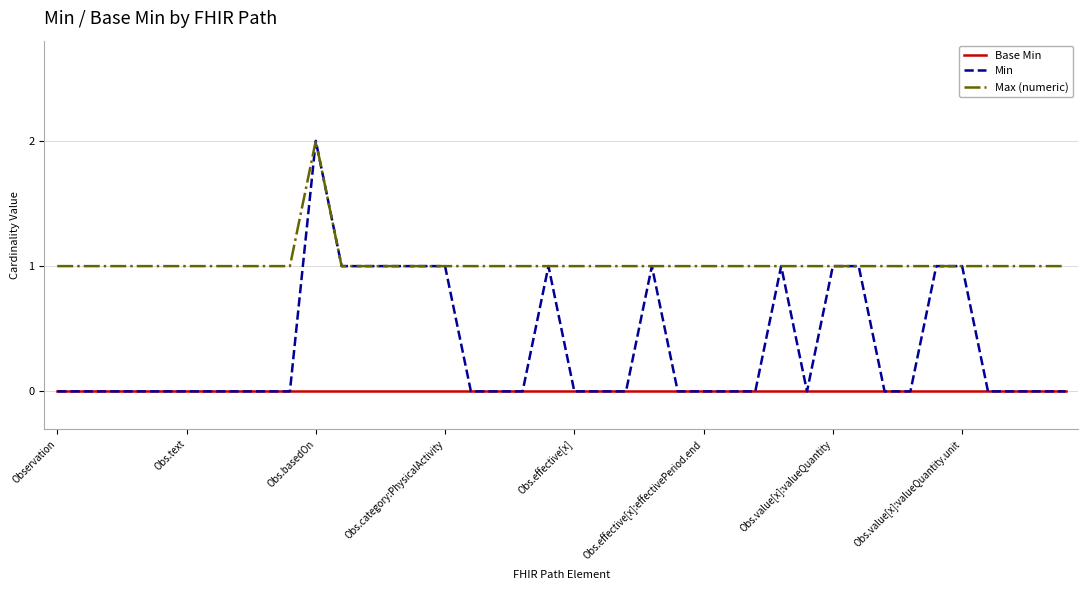

Which series has the largest total across all categories?

Max (numeric)